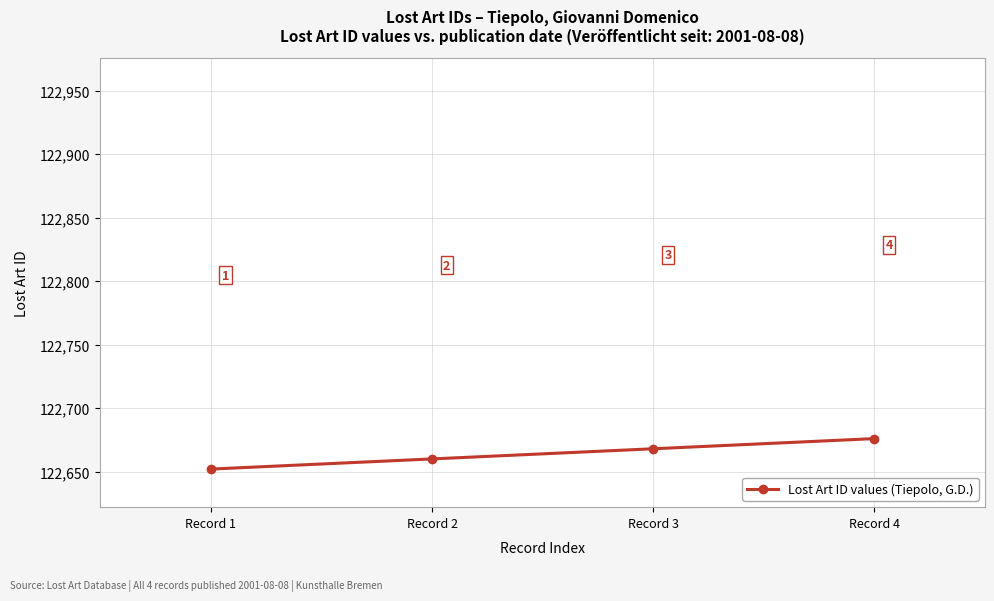

What is the minimum value shown in the chart?

122652